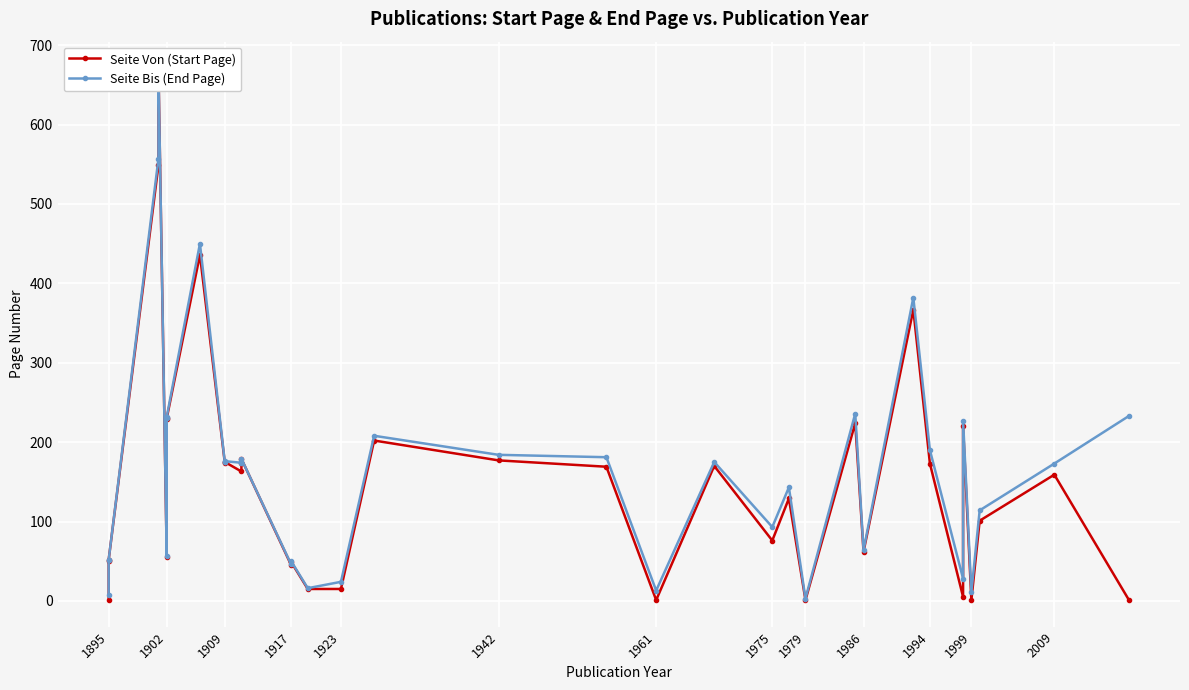

How many lines are shown in the chart?

2